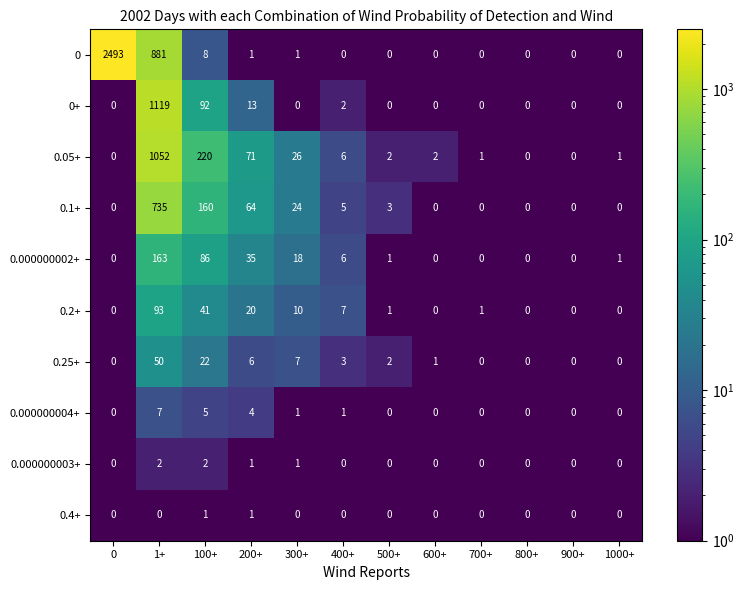

What is the greatest value displayed?

2493